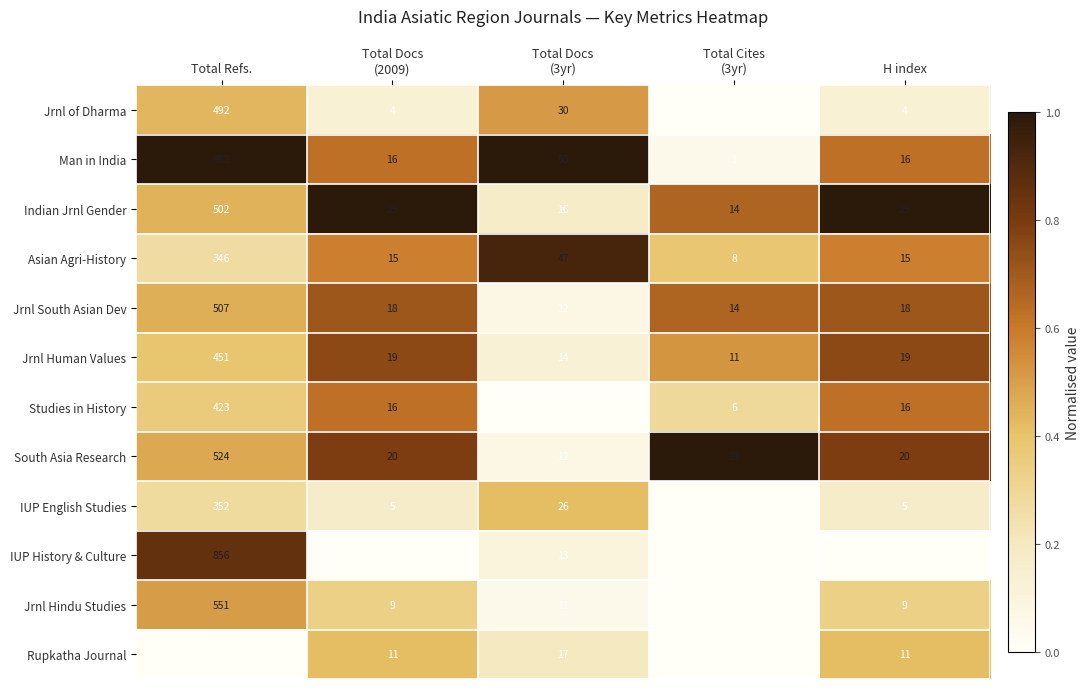

How many categories are shown in the chart?

5